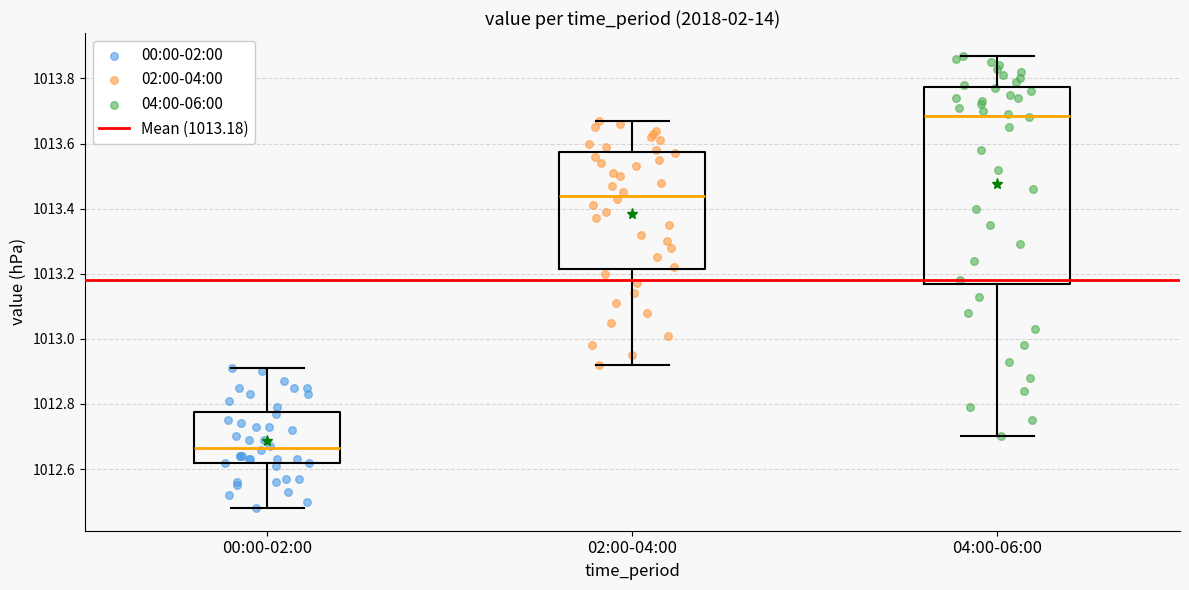

Which box has the highest median line?

04:00-06:00